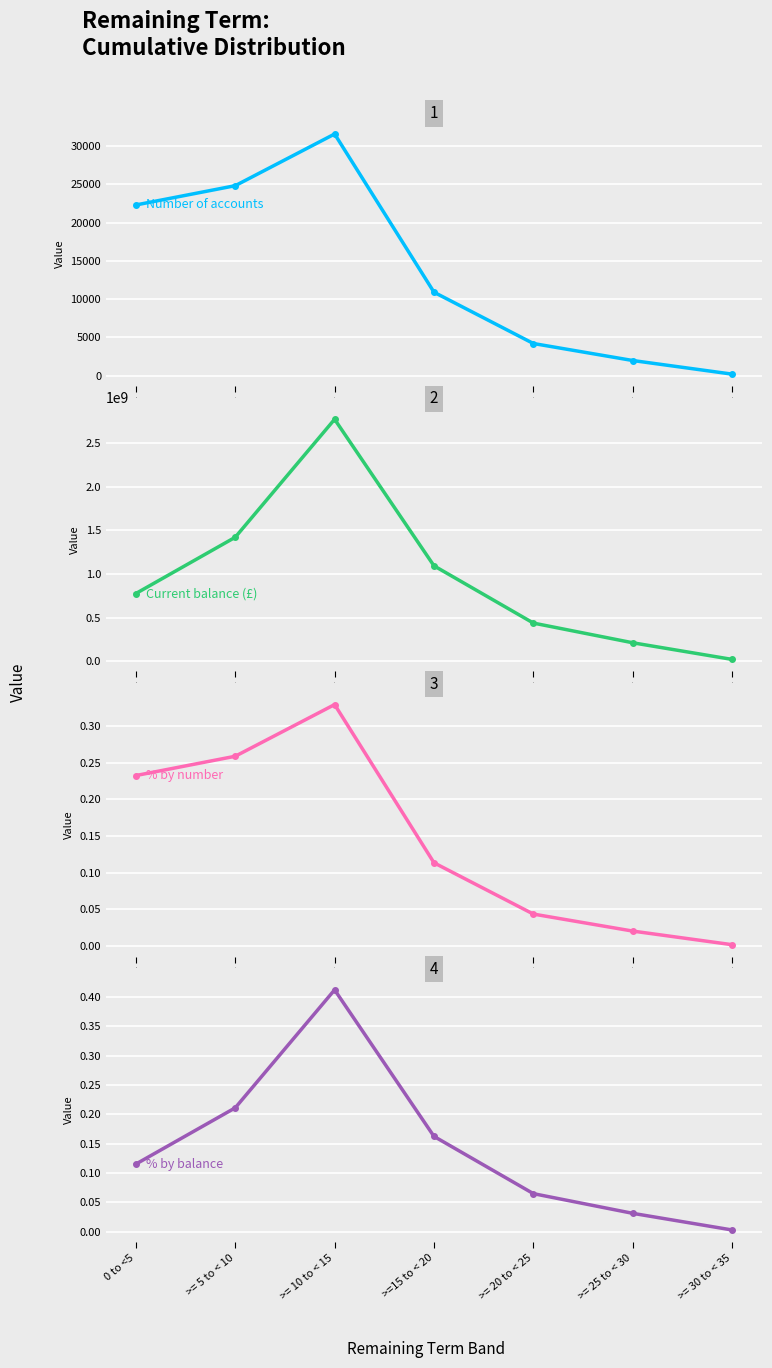

How many distinct data groups are displayed?

4